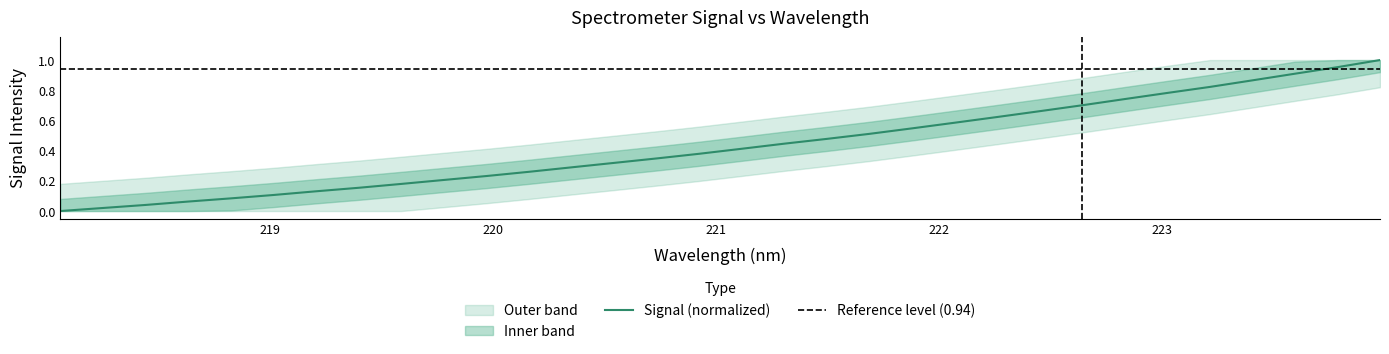

At which category does the chart reach its minimum across all series?

218.0596